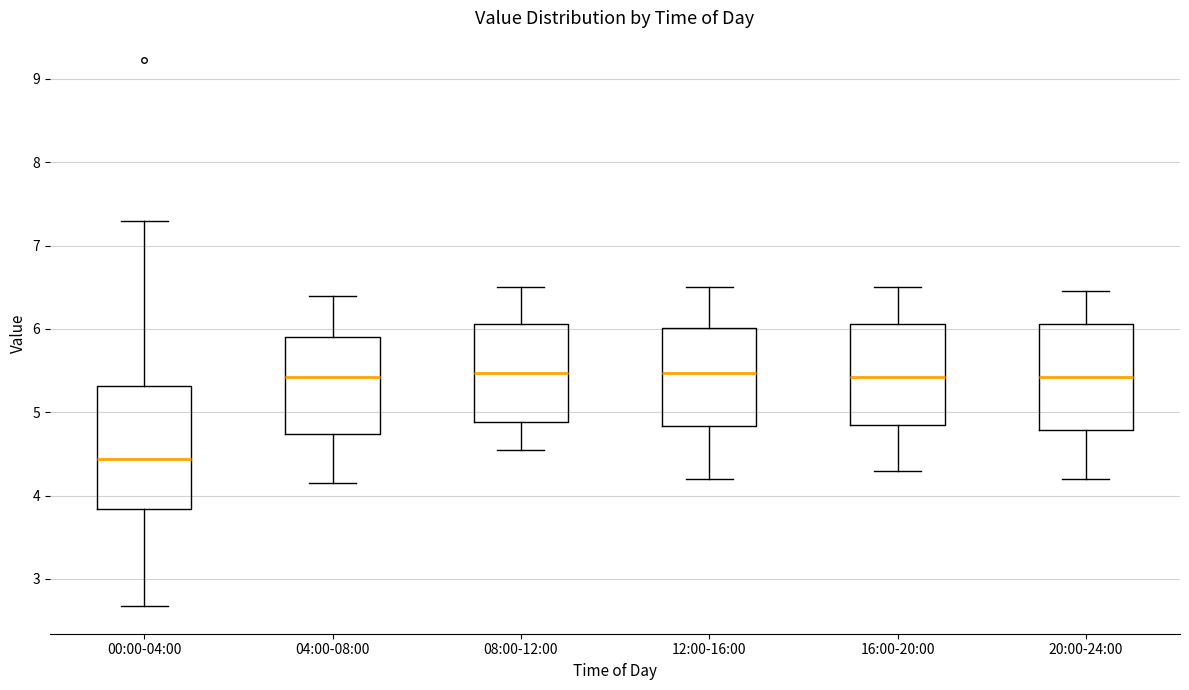

Reading left to right, transcribe this box plot: for each box, give where its median line is, the range the box spans, and where its two whiskers end, as read against the y-axis. The values are not printed on the chart, so give them approximately, as read against the axis.

00:00-04:00: median 4.4, box 3.8 to 5.3, whiskers 2.7 to 7.3
04:00-08:00: median 5.4, box 4.7 to 5.9, whiskers 4.2 to 6.4
08:00-12:00: median 5.5, box 4.9 to 6.1, whiskers 4.6 to 6.5
12:00-16:00: median 5.5, box 4.8 to 6.0, whiskers 4.2 to 6.5
16:00-20:00: median 5.4, box 4.9 to 6.1, whiskers 4.3 to 6.5
20:00-24:00: median 5.4, box 4.8 to 6.1, whiskers 4.2 to 6.5